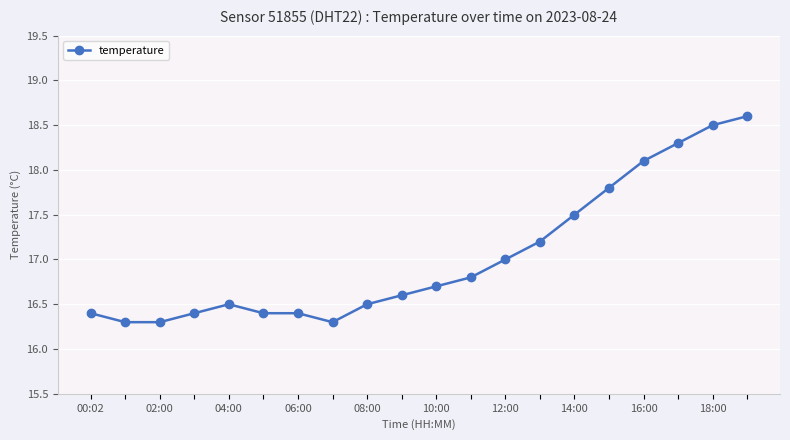

What is the difference between the maximum and minimum values?

2.3